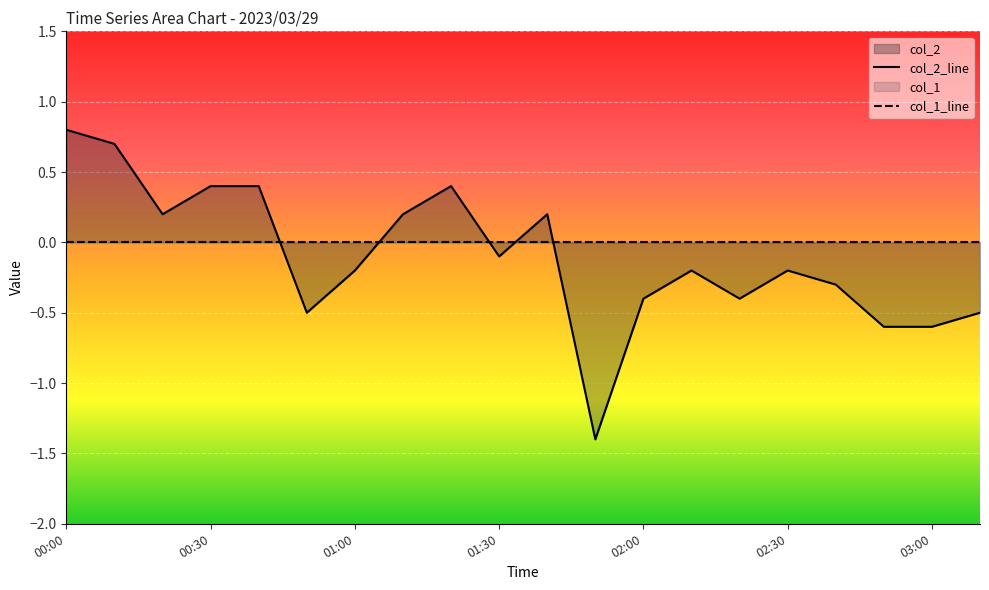

List the series in order of their peak value, highest first.

col_2_line, col_1_line